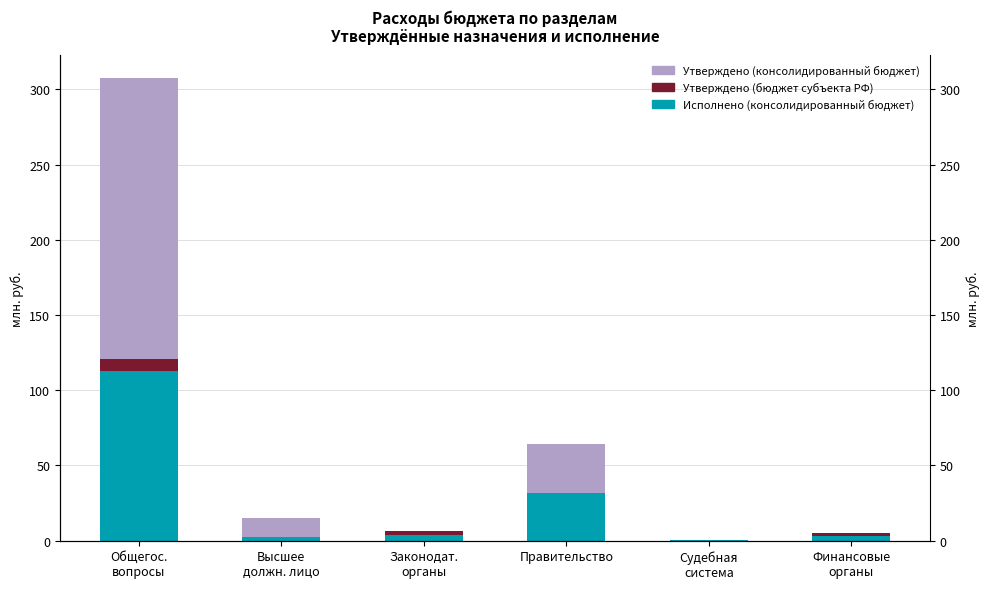

The value of Утверждено (консолидированный бюджет) at Законодат.
органы is -106.9. True or false?

False